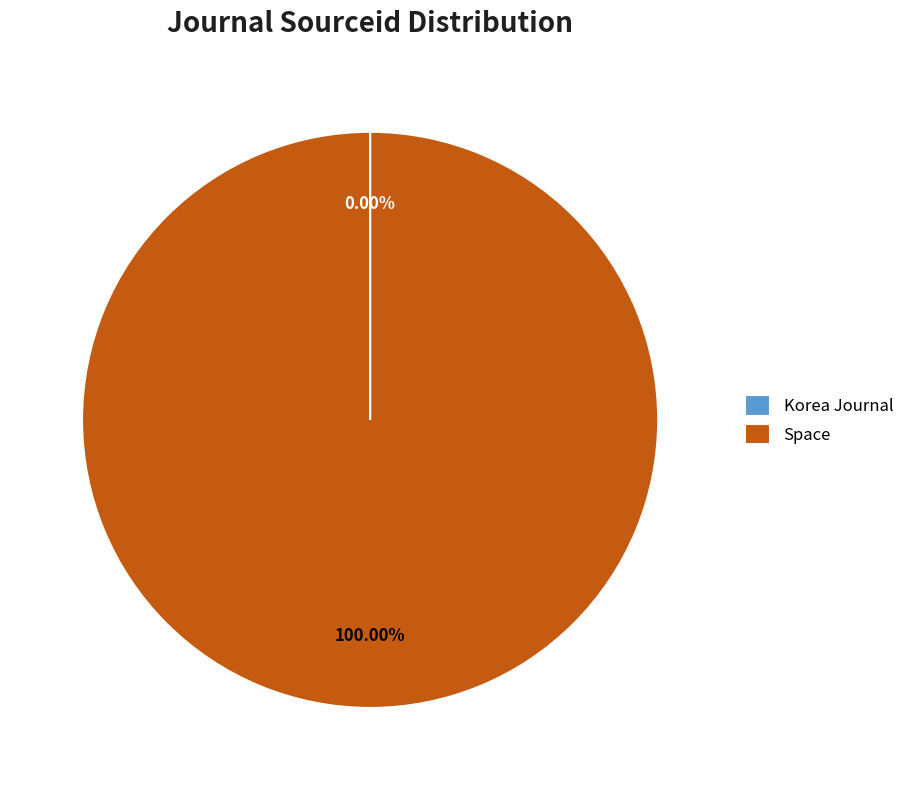

Which category has the biggest portion of the pie?

Space